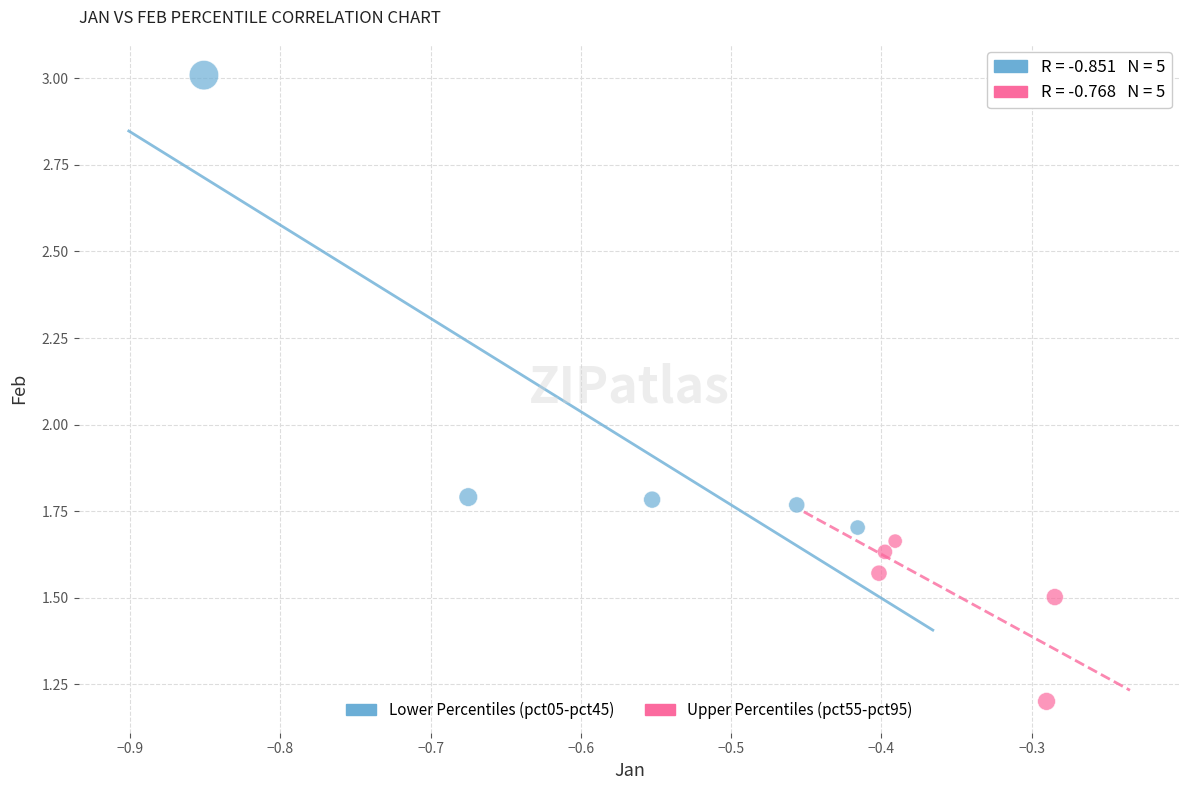

Which series has the widest spread of Y values?

Lower Percentiles (pct05-pct45)